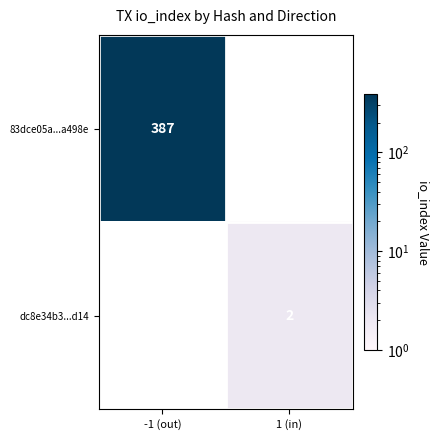

At how many categories does at least one series exceed 20?

1